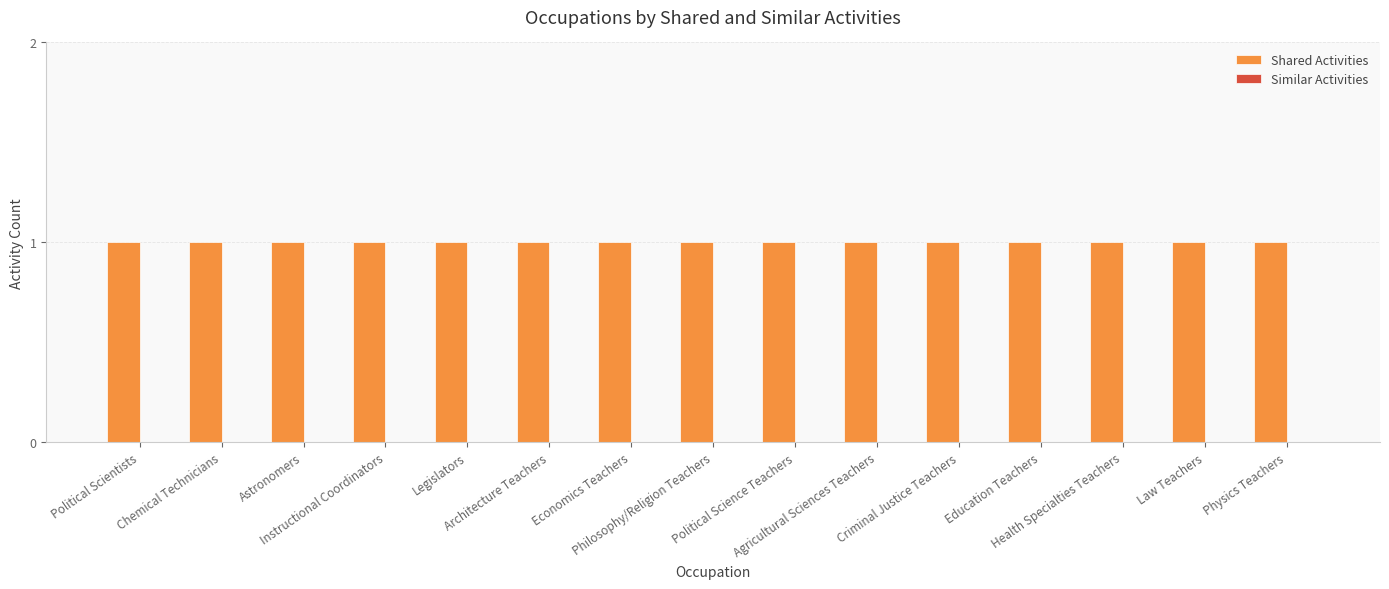

Rank the categories by Similar Activities value from highest to lowest.

Political Scientists, Chemical Technicians, Astronomers, Instructional Coordinators, Legislators, Architecture Teachers, Economics Teachers, Philosophy/Religion Teachers, Political Science Teachers, Agricultural Sciences Teachers, Criminal Justice Teachers, Education Teachers, Health Specialties Teachers, Law Teachers, Physics Teachers